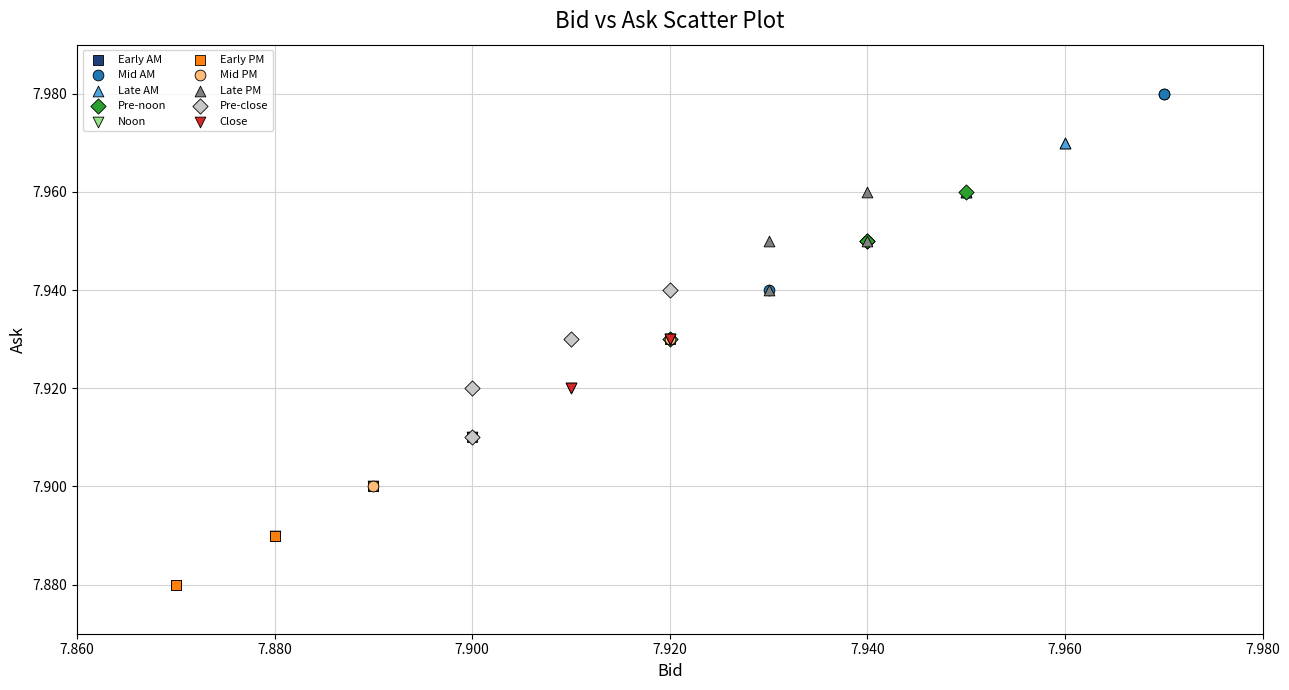

Which series reaches the maximum Y coordinate?

Mid AM